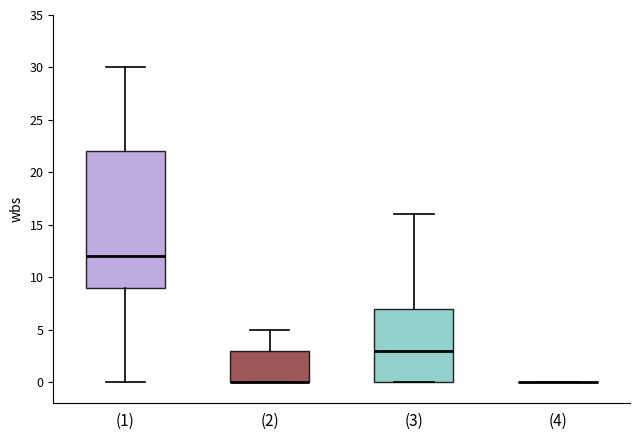

Reading left to right, read every box against the y-axis: the position of its median line, the range the box covers, and the ends of its whiskers. The values are not printed on the chart, so give them approximately, as read against the axis.

(1): median 12, box 9 to 22, whiskers 0 to 30
(2): median 0 (drawn on the box's lower edge), box 0 to 3, whiskers 0 to 5
(3): median 3, box 0 to 7, whiskers 0 to 16
(4): box collapsed to a line at 0, whiskers 0 to 0